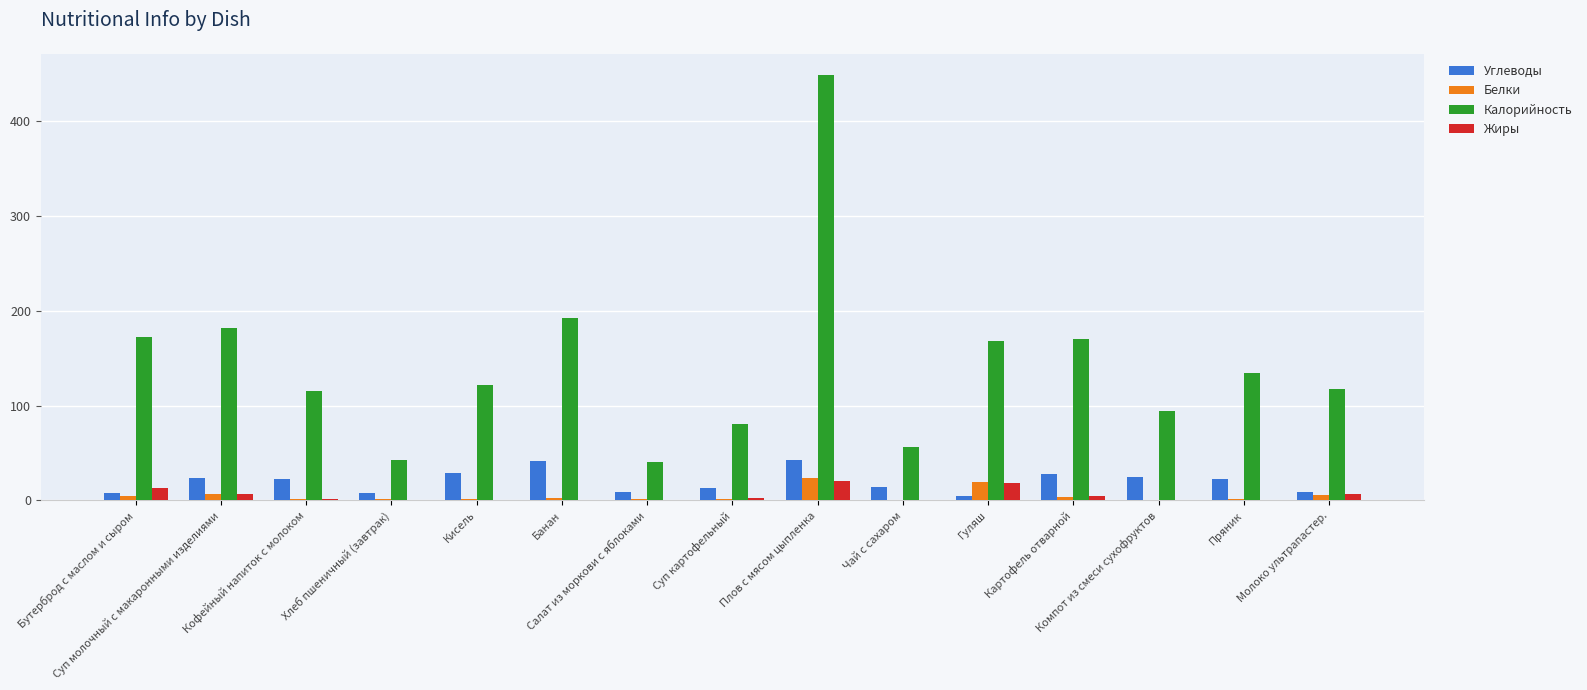

How many groups of bars are there?

15